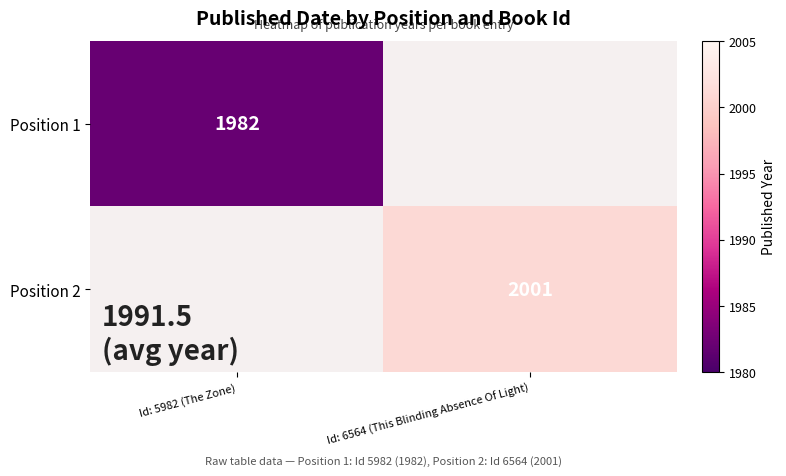

Which has a higher value, Id: 5982 (The Zone) or Id: 6564 (This Blinding Absence Of Light)?

Id: 6564 (This Blinding Absence Of Light)